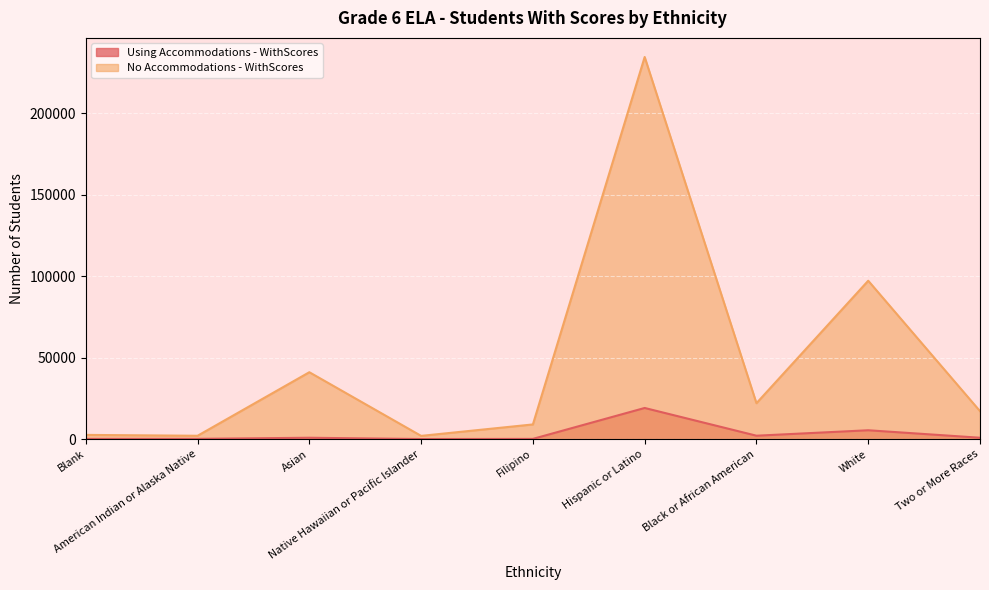

True or false: Using Accommodations - WithScores and No Accommodations - WithScores intersect in this chart.

False